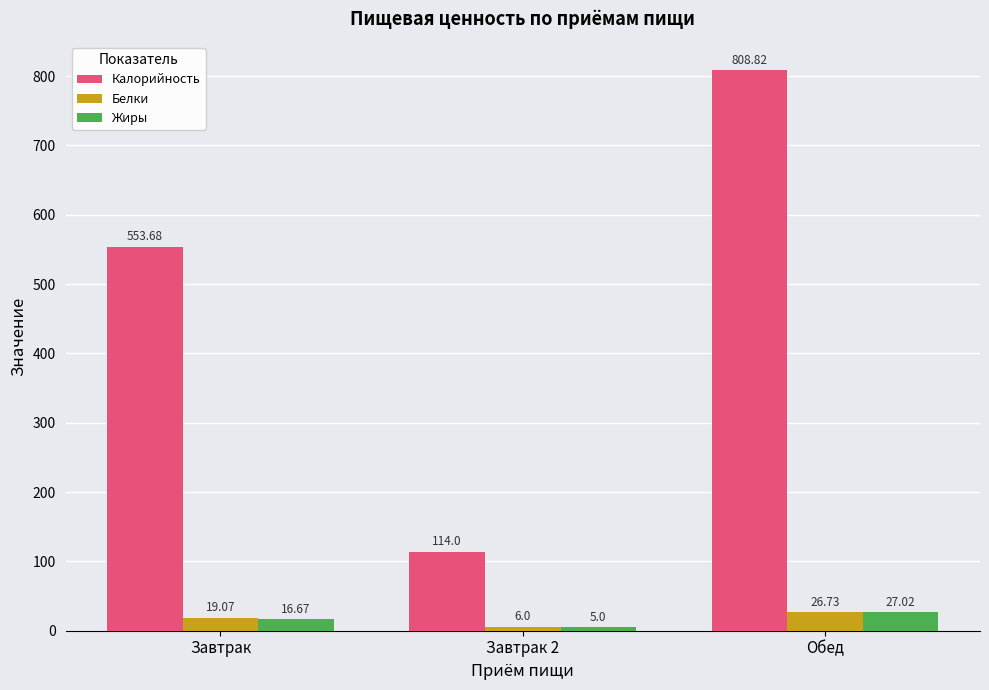

Is it true that Калорийность equals 808.8 at Обед?

True